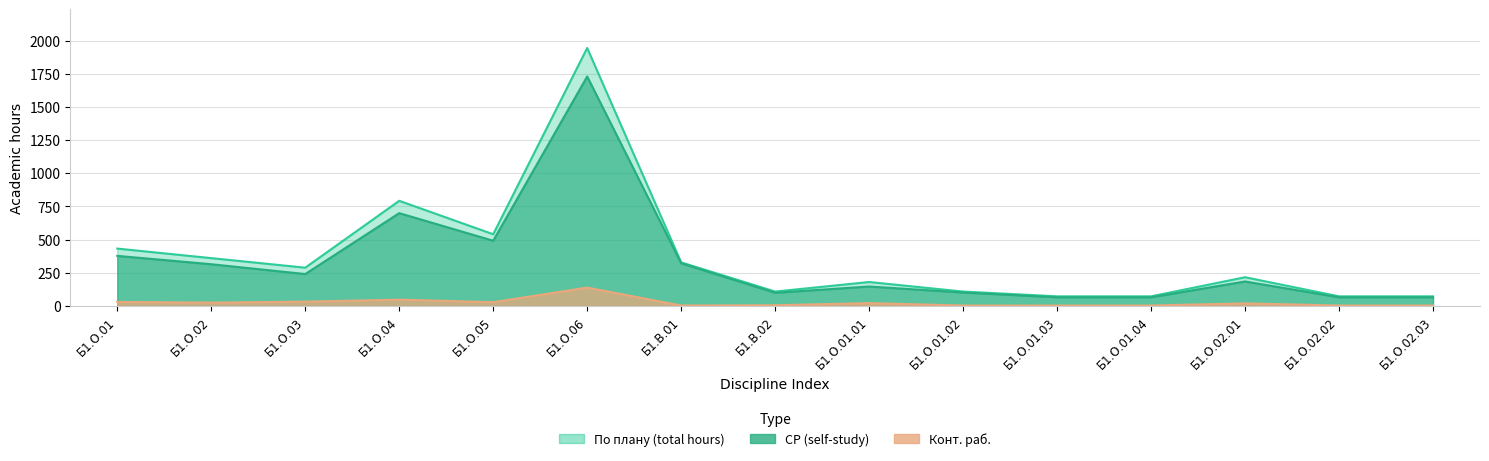

Reading left to right, extract all data points from this chart.

По плану (total hours): Б1.О.01=432	Б1.О.02=360	Б1.О.03=288	Б1.О.04=792	Б1.О.05=540	Б1.О.06=1944	Б1.В.01=328	Б1.В.02=108	Б1.О.01.01=180	Б1.О.01.02=108	Б1.О.01.03=72	Б1.О.01.04=72	Б1.О.02.01=216	Б1.О.02.02=72	Б1.О.02.03=72
СР (self-study): Б1.О.01=377	Б1.О.02=314	Б1.О.03=240	Б1.О.04=699	Б1.О.05=491	Б1.О.06=1729	Б1.В.01=321	Б1.В.02=99	Б1.О.01.01=146	Б1.О.01.02=101	Б1.О.01.03=65	Б1.О.01.04=65	Б1.О.02.01=184	Б1.О.02.02=65	Б1.О.02.03=65
Конт. раб.: Б1.О.01=30	Б1.О.02=25	Б1.О.03=32	Б1.О.04=47	Б1.О.05=28	Б1.О.06=138	Б1.В.01=3	Б1.В.02=5	Б1.О.01.01=21	Б1.О.01.02=3	Б1.О.01.03=3	Б1.О.01.04=3	Б1.О.02.01=19	Б1.О.02.02=3	Б1.О.02.03=3